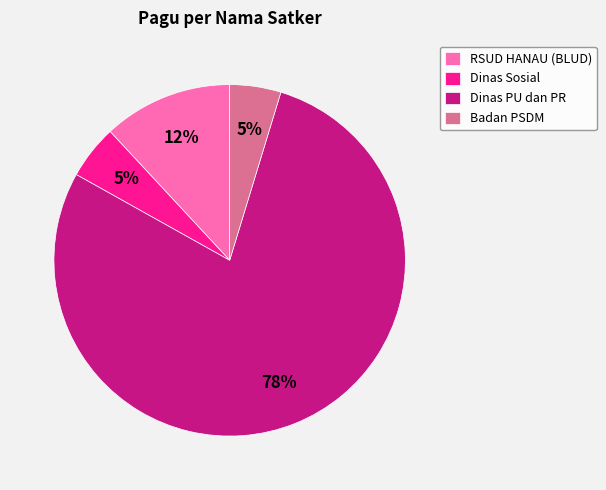

To the nearest percent, what portion does Dinas Sosial represent?

5%